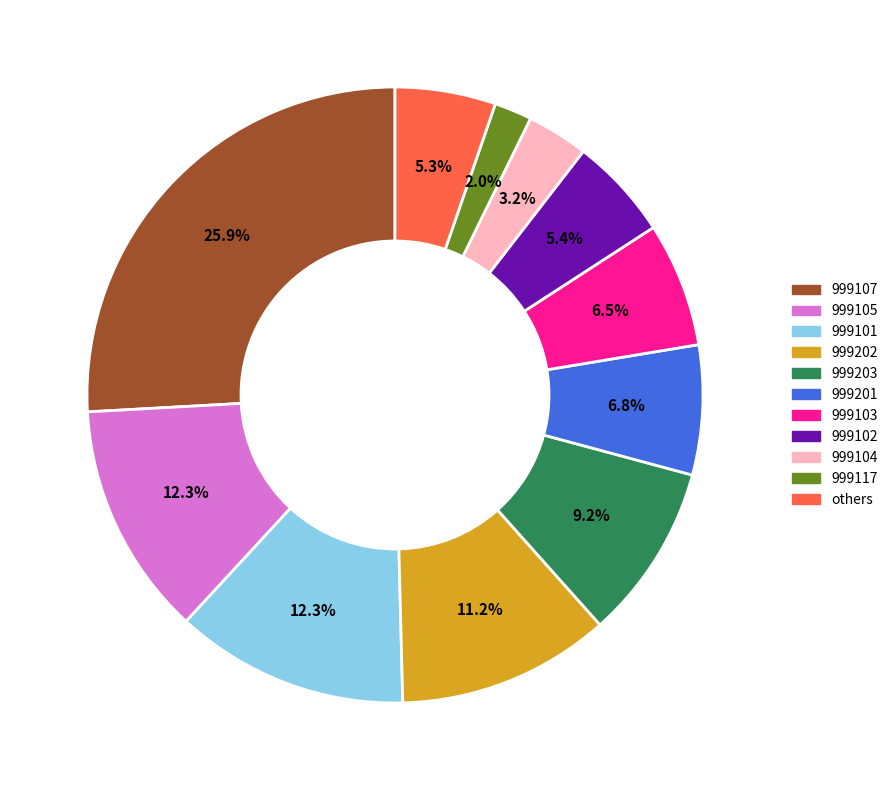

Does any single category account for the majority?

No